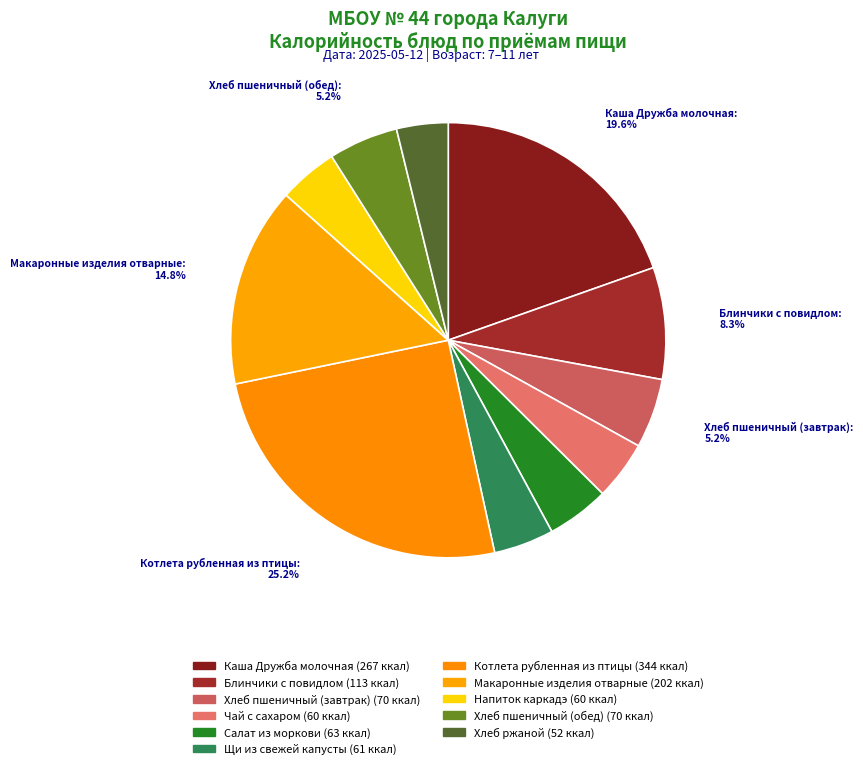

How many slices are in this pie chart?

11